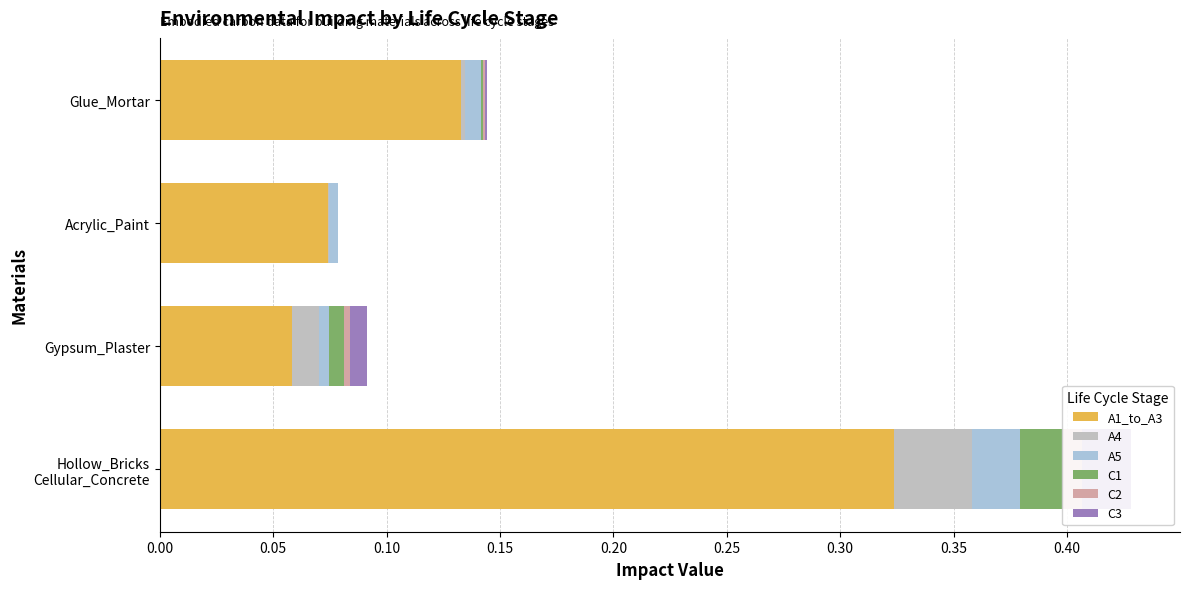

Is it true that A1_to_A3 equals 0.6 at Hollow_Bricks Cellular_Concrete?

False